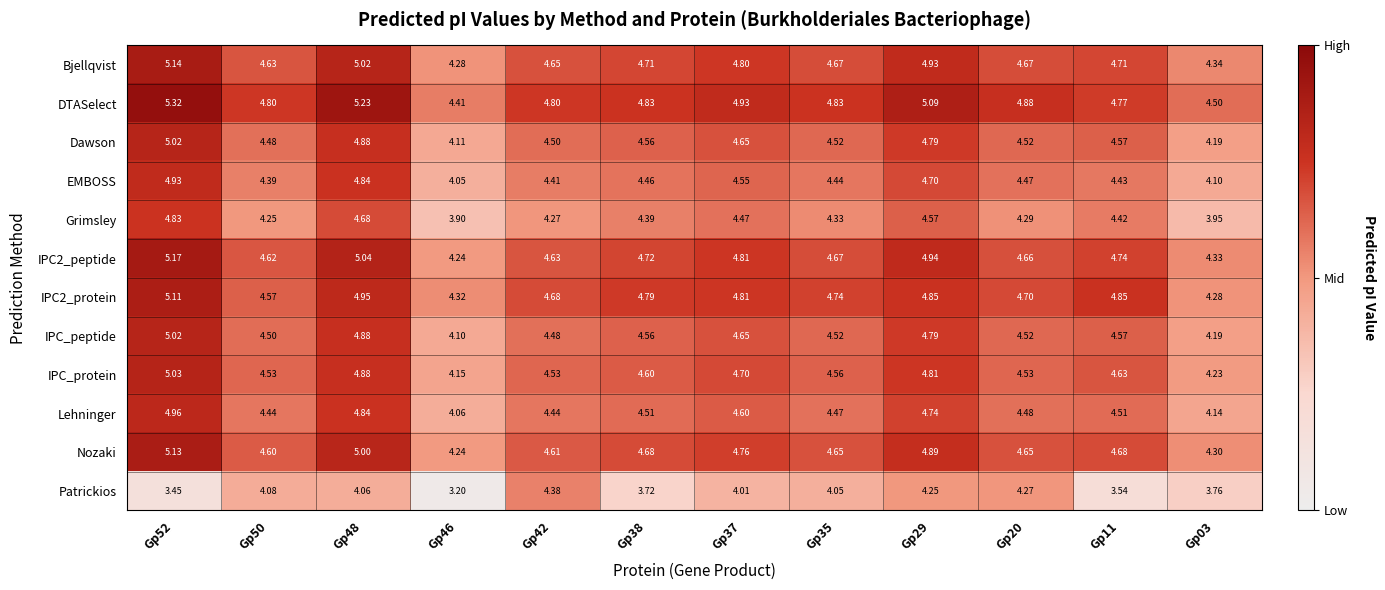

Which series changed the most between Gp46 and Gp20?

Patrickios